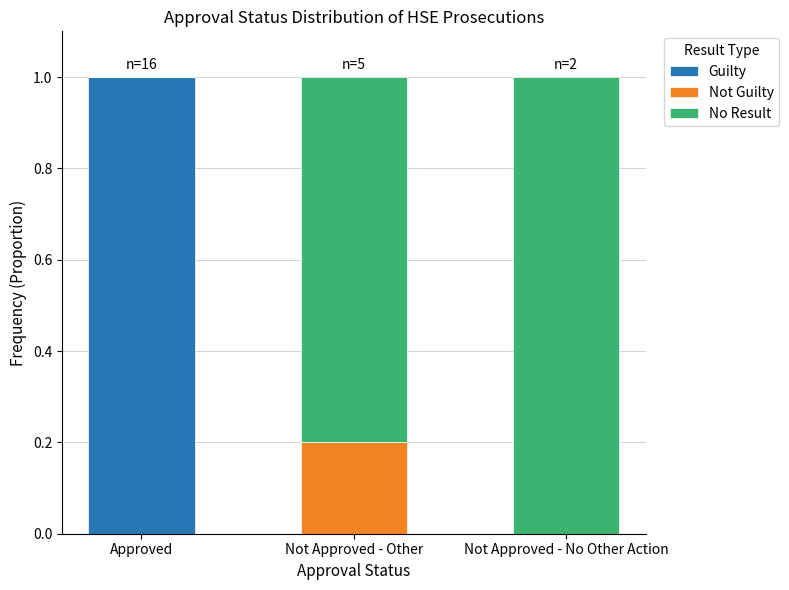

How many series are shown in this chart?

3